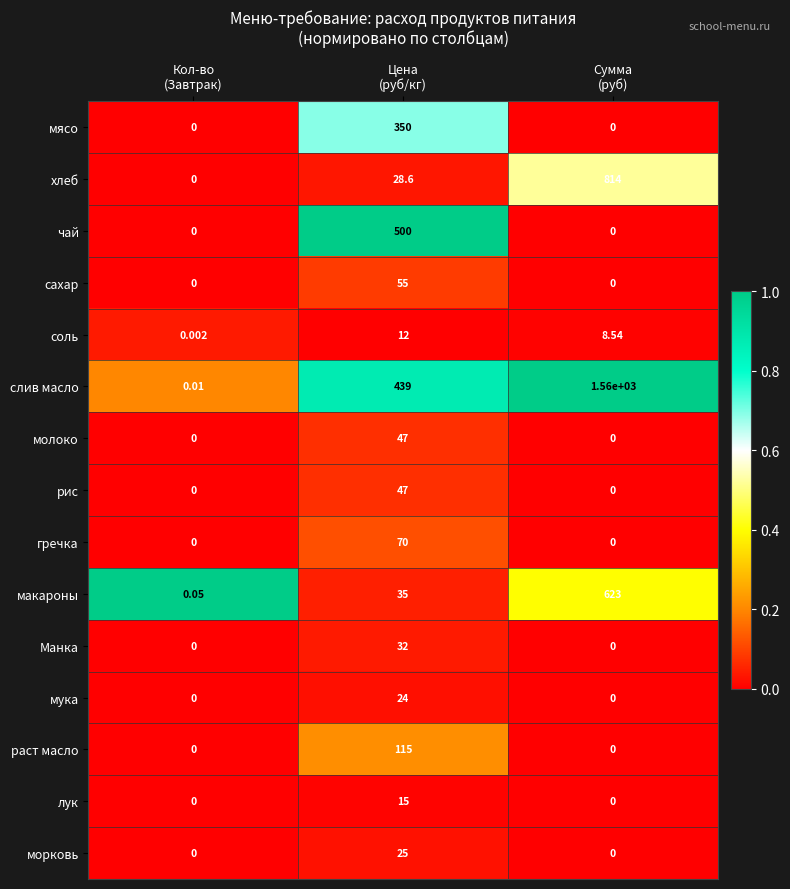

Which series has the widest spread of values?

слив масло